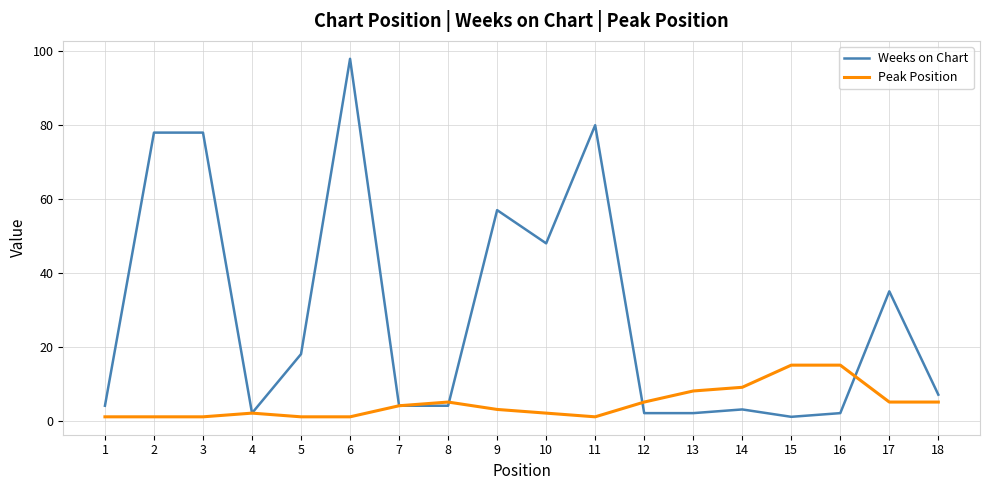

True or false: Weeks on Chart and Peak Position cross at least once.

True